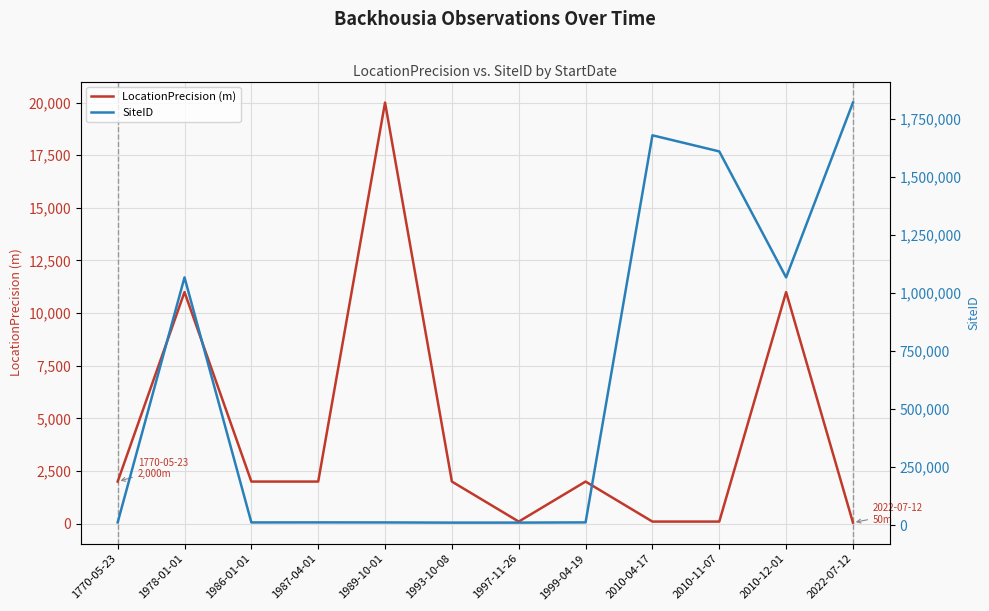

At which label does LocationPrecision (m) first exceed 2000?

1978-01-01